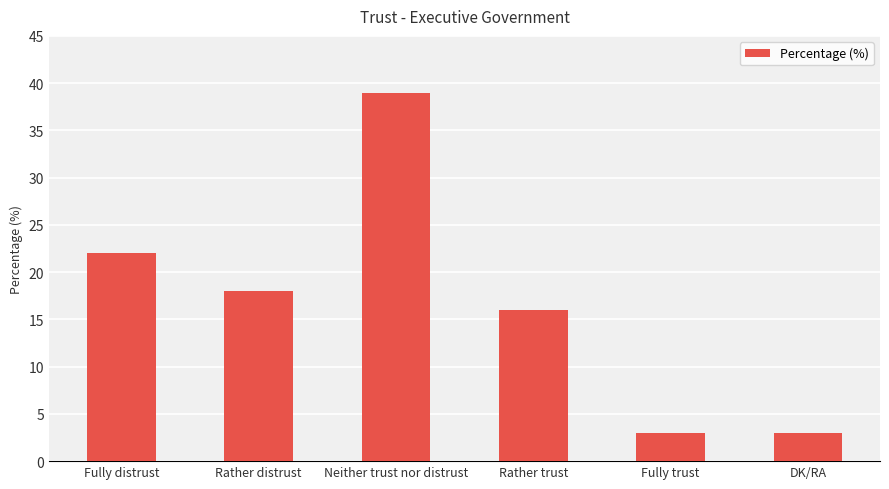

What is the ratio of the value at Rather trust to the value at Fully distrust?

0.7